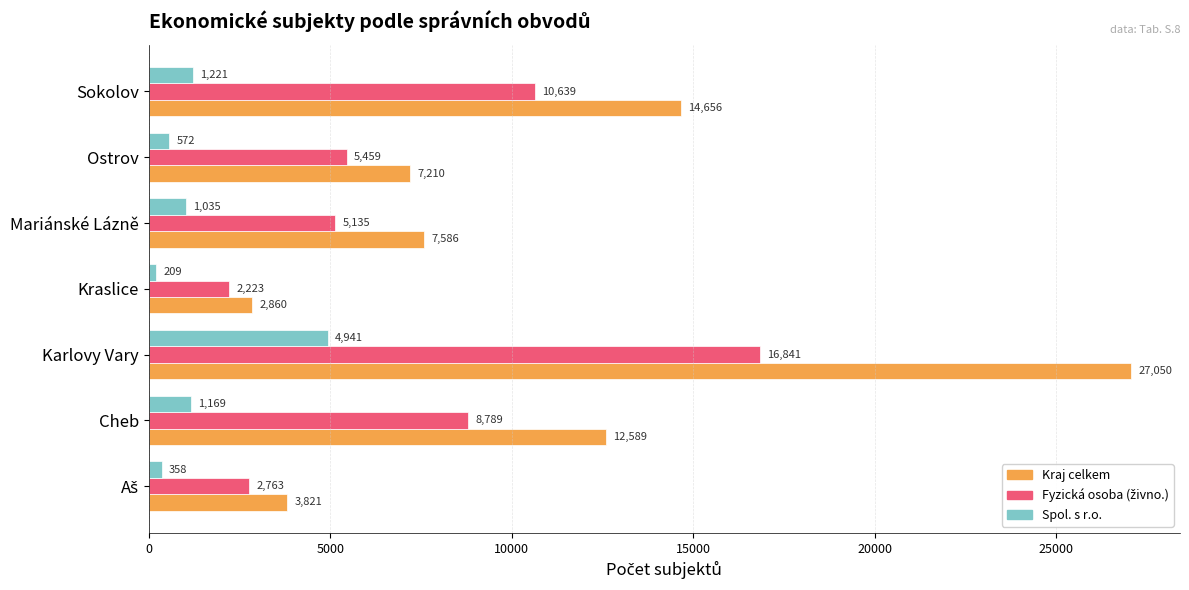

Where is Spol. s r.o. nearest to the value 2575?

Sokolov